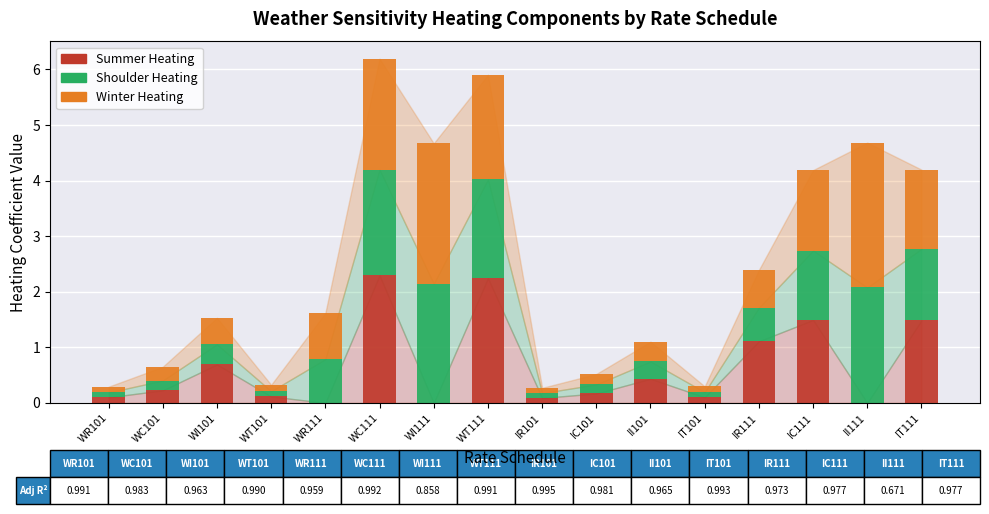

What is the highest value of the Summer Heating series?

2.3